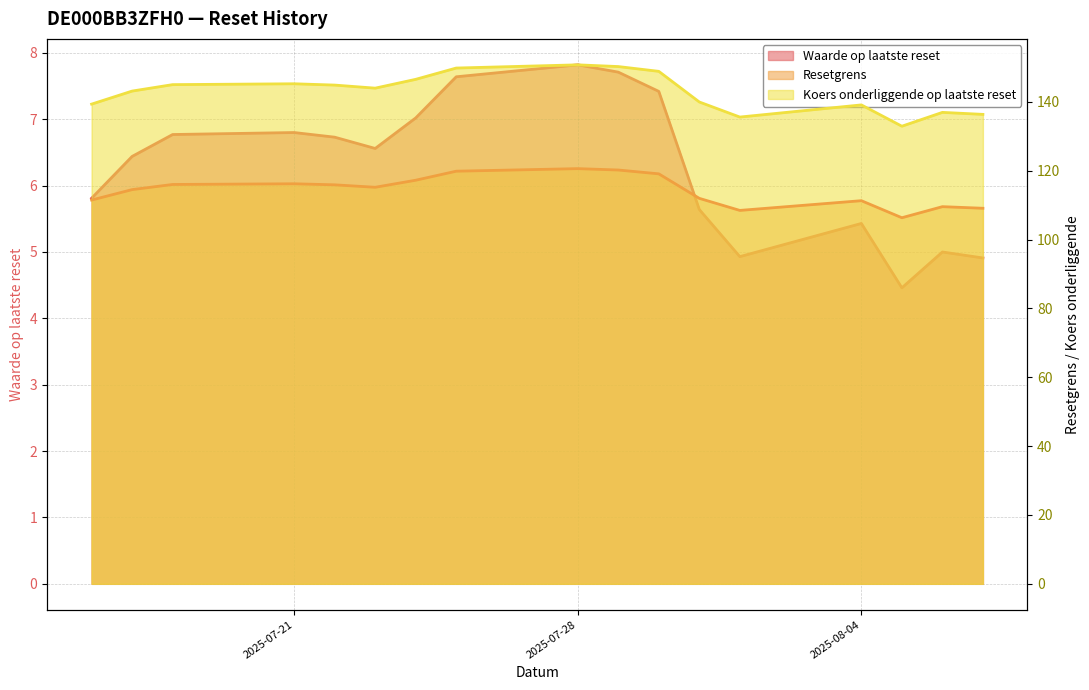

Is the value of Resetgrens at 2025-08-06 greater than the value of Waarde op laatste reset at 2025-08-04?

Yes